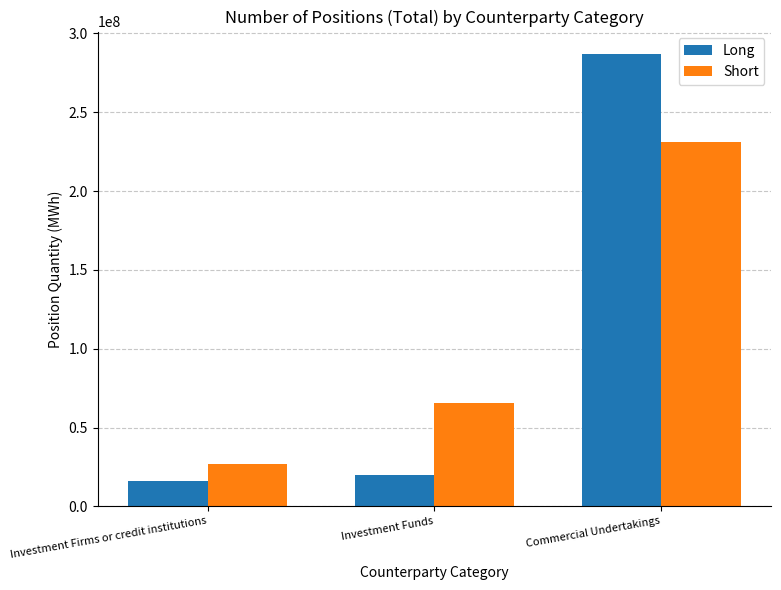

What position from the right is Investment Funds?

2